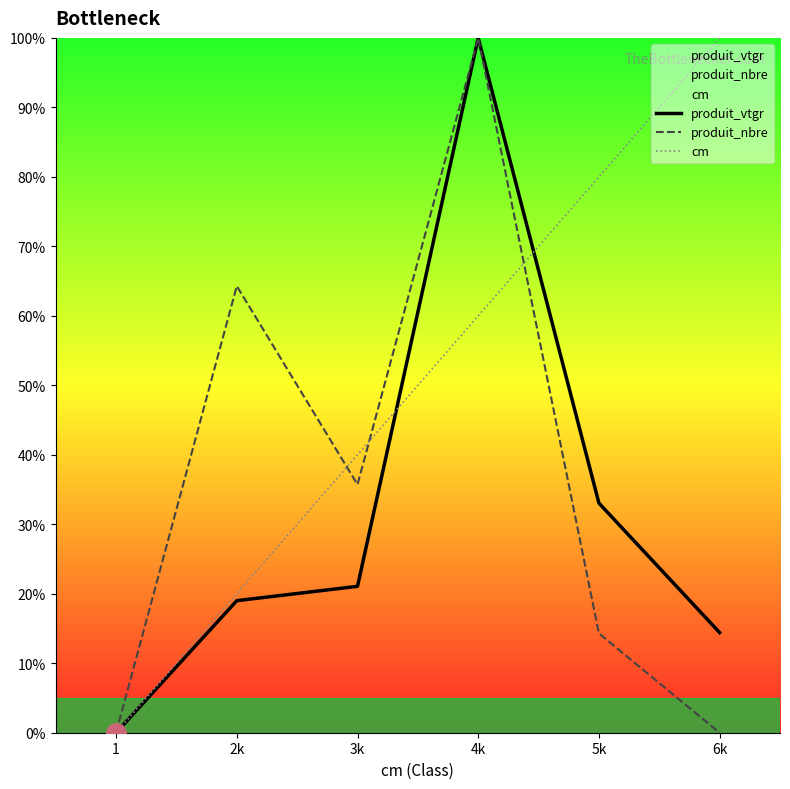

True or false: produit_vtgr has more than 0 points higher than both neighbors.

True